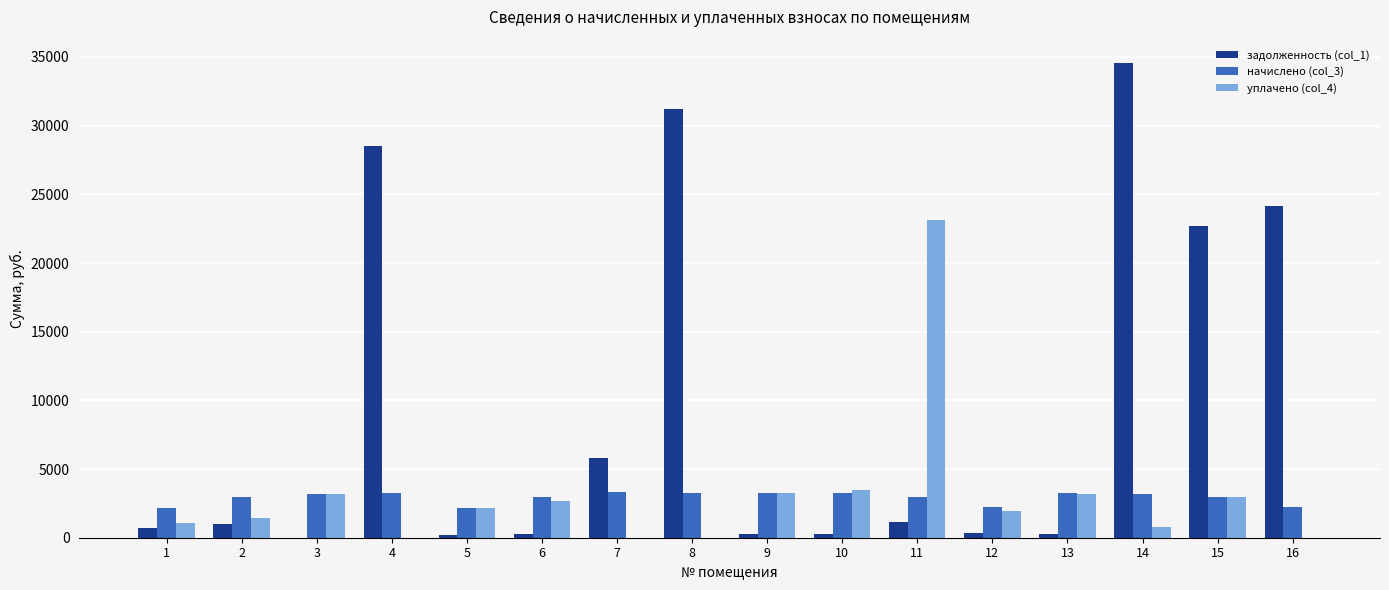

Is the value of начислено (col_3) at 7 greater than the value of задолженность (col_1) at 8?

No